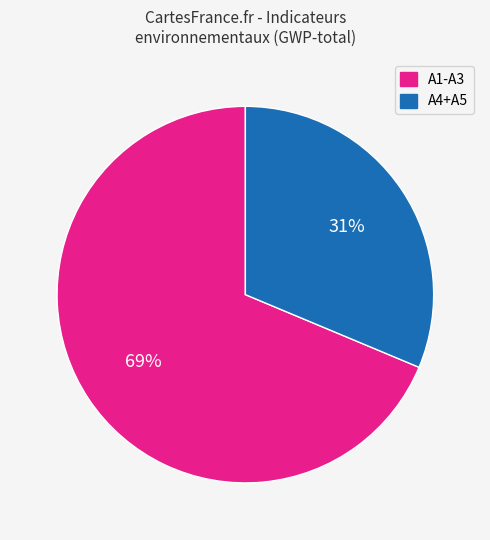

Approximately how many times larger is the value at A1-A3 compared to A4+A5?

2.2